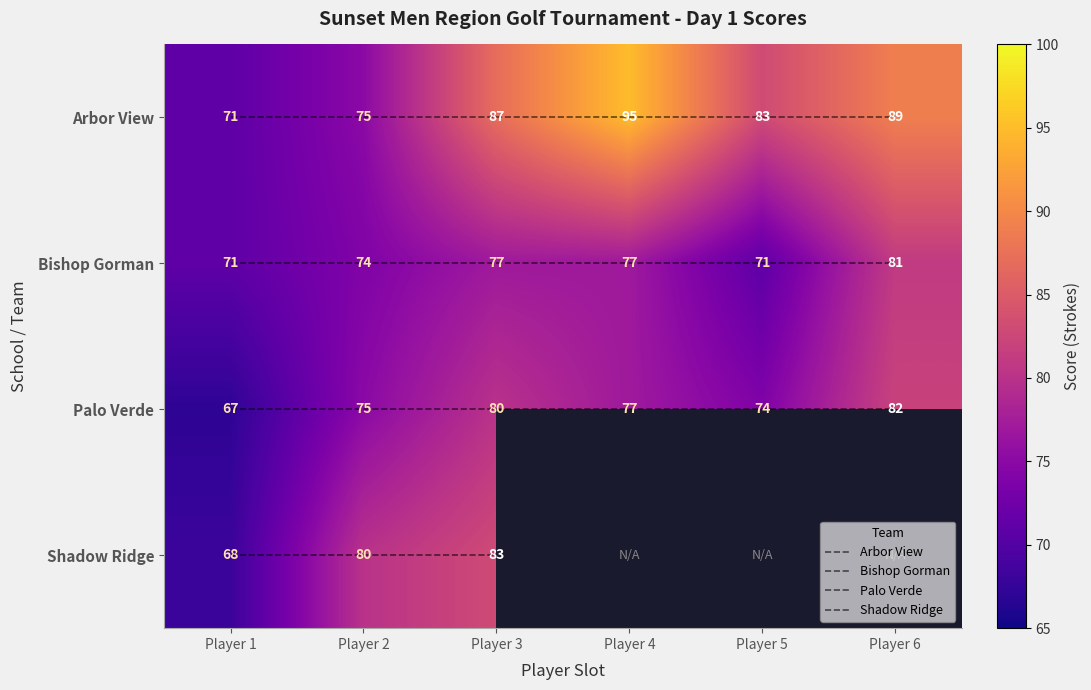

Which has a higher value, Player 6 or Player 1?

Player 6